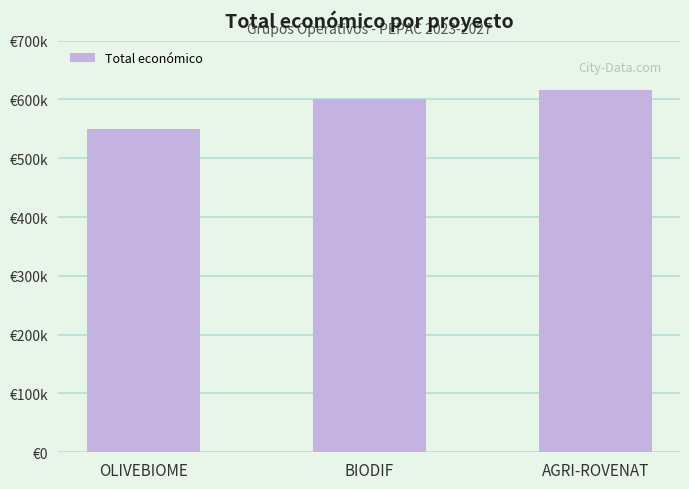

What is the difference between the values at AGRI-ROVENAT and BIODIF?

15448